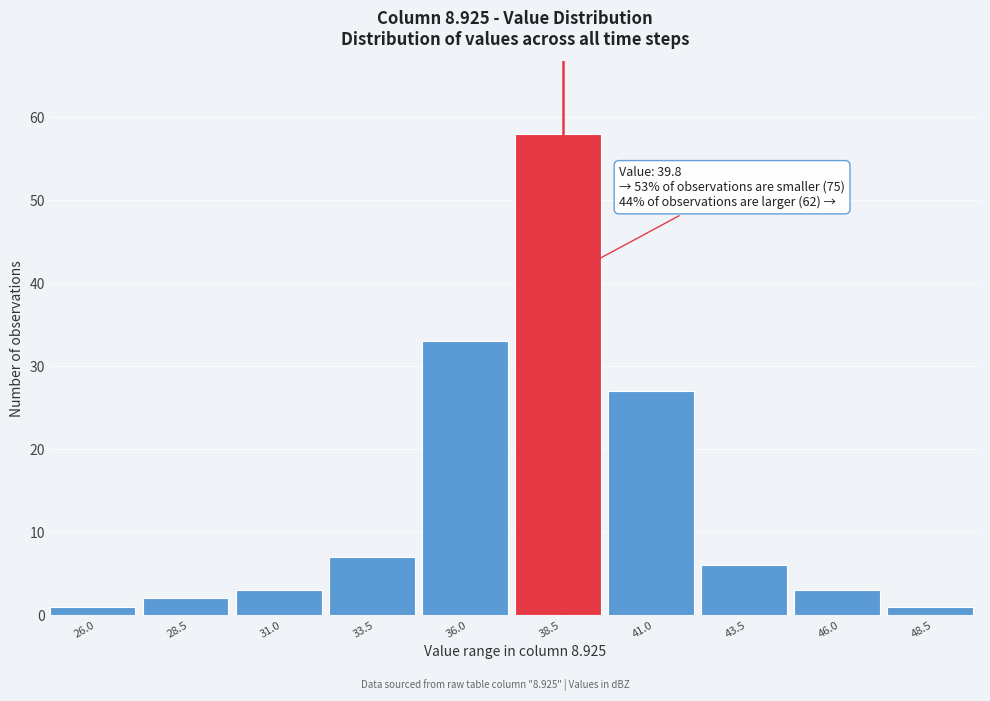

Reading left to right, extract all data points from this chart.

26.0=1	28.5=2	31.0=3	33.5=7	36.0=33	38.5=58	41.0=27	43.5=6	46.0=3	48.5=1